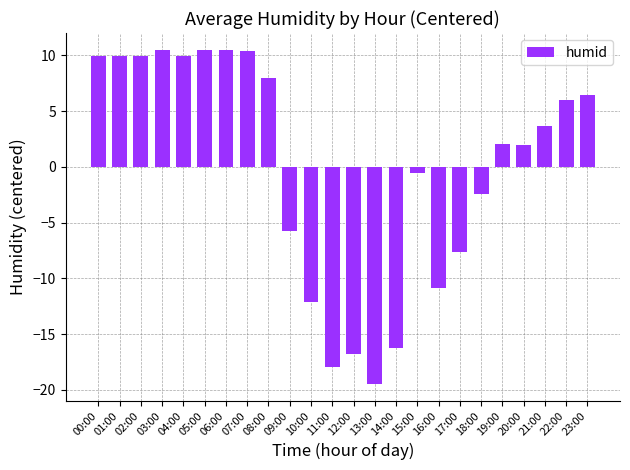

Where does the data first go above 3?

00:00